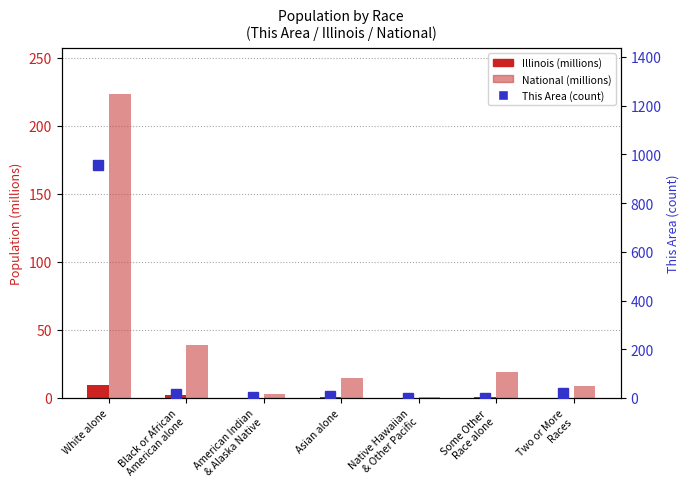

True or false: National (millions) has a value of 0.2 at Native Hawaiian
& Other Pacific.

False